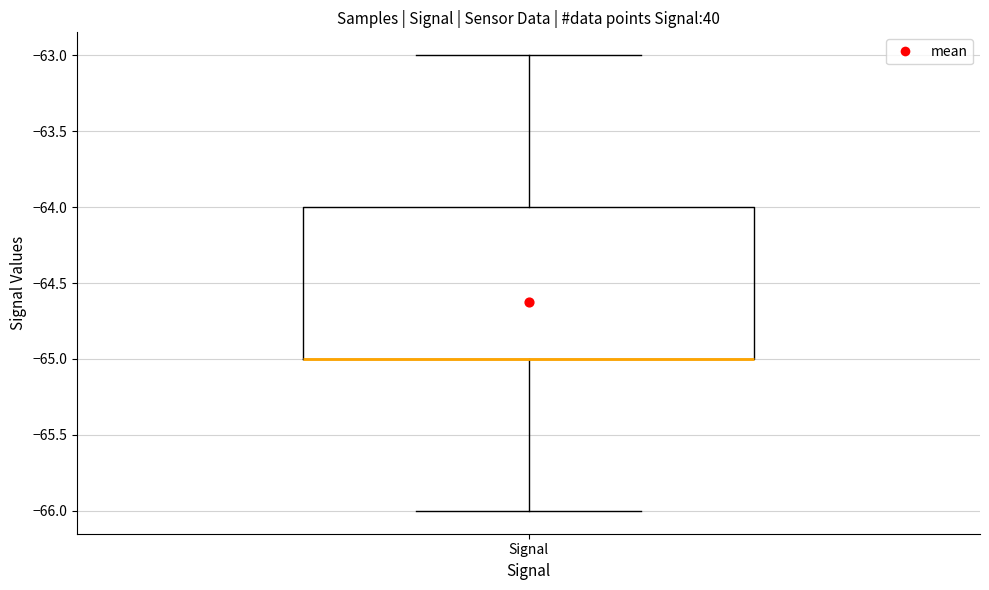

Where is the lower edge of the box for Signal on the y-axis? The values are not printed on the chart, so give them approximately, as read against the axis.

-65